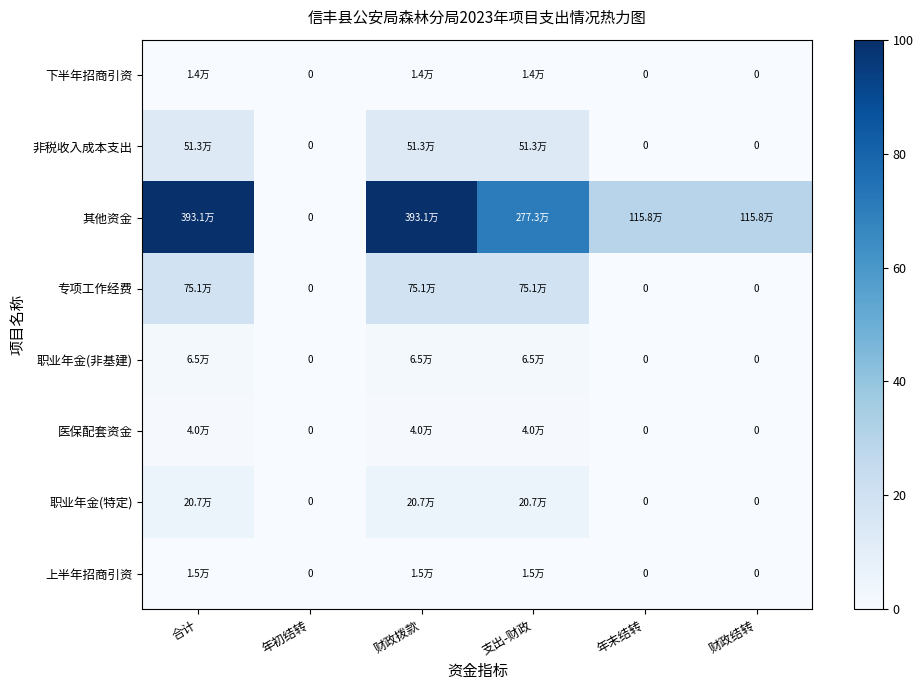

At which category does the chart reach its peak across all series?

合计